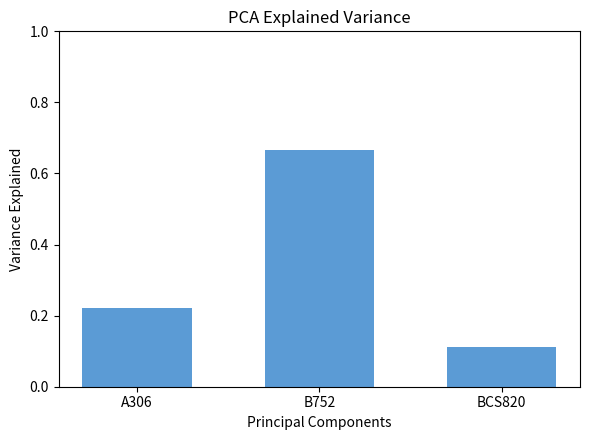

Between BCS820 and B752, which is larger?

B752